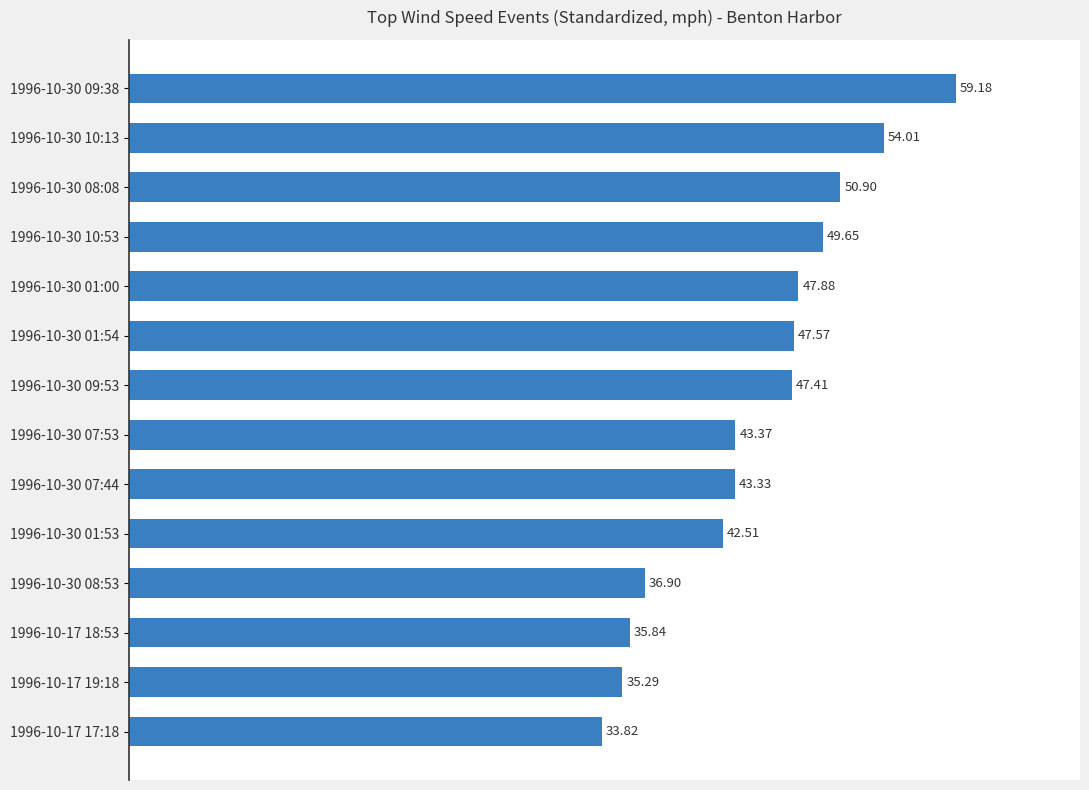

What is the difference between the second highest and minimum values?

20.2